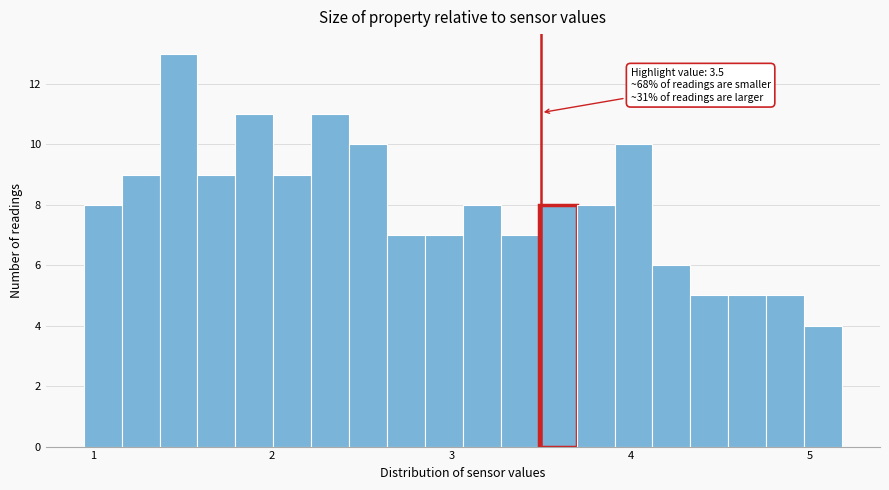

Read against the x-axis, roughly where is the centre of the tallest bar?

1.5